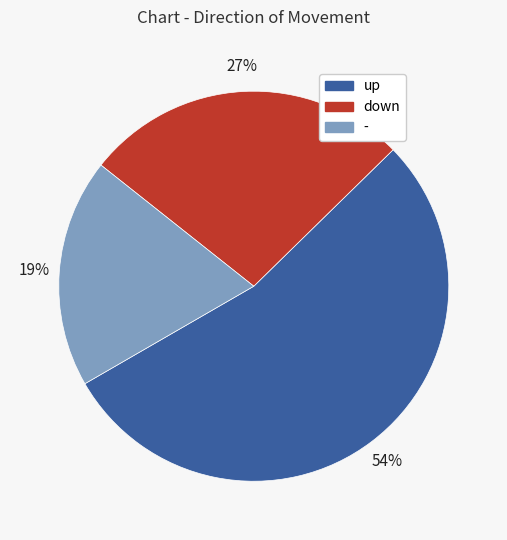

Combined, do up and down account for over 50%?

Yes